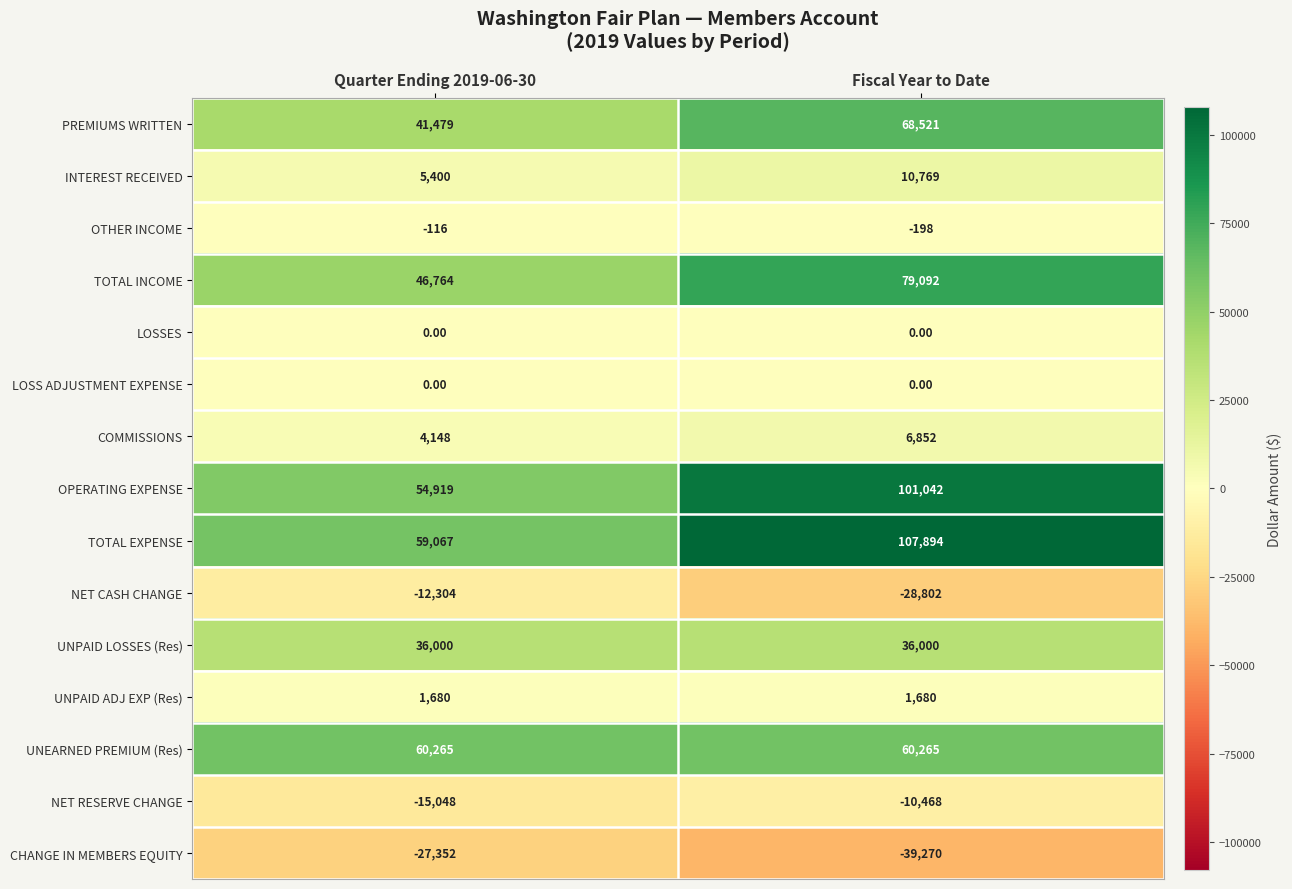

Which series has the widest spread of values?

TOTAL EXPENSE